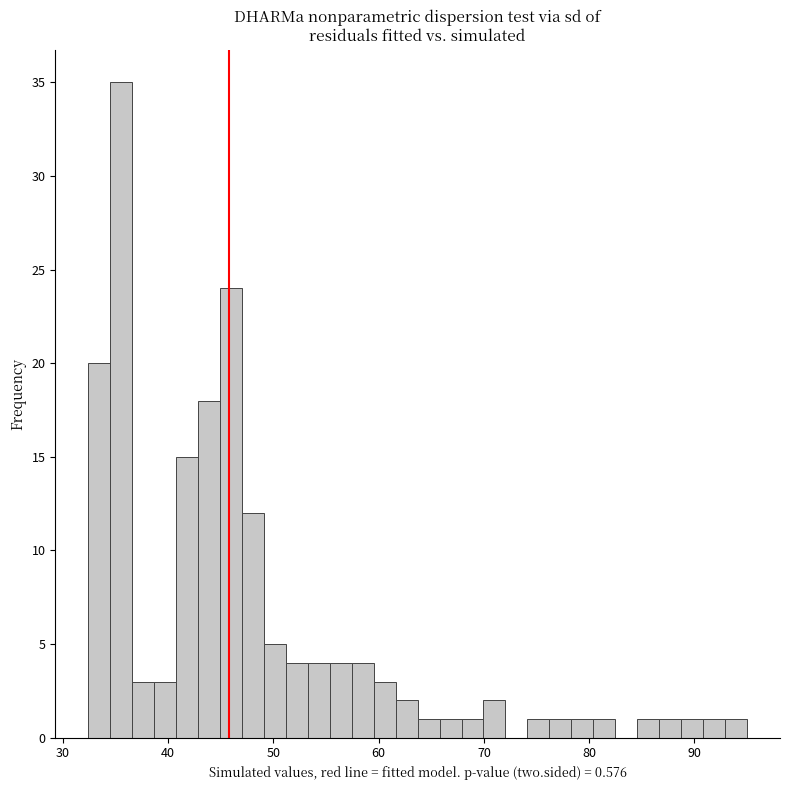

Read against the x-axis, roughly where is the centre of the tallest bar?

36